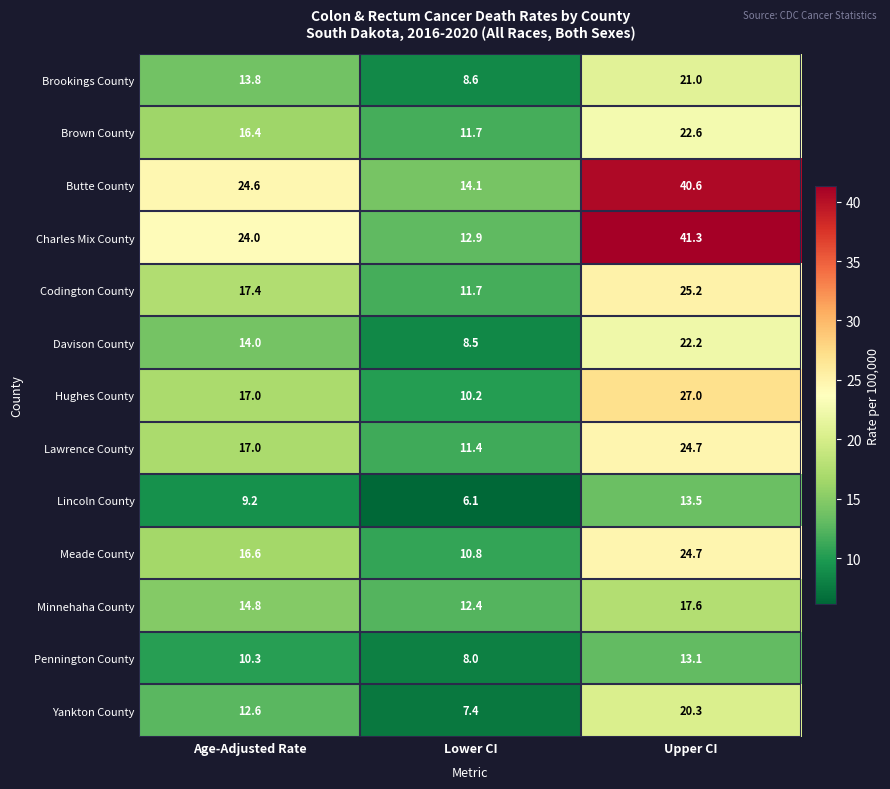

How many data points in Charles Mix County are less than 24?

1